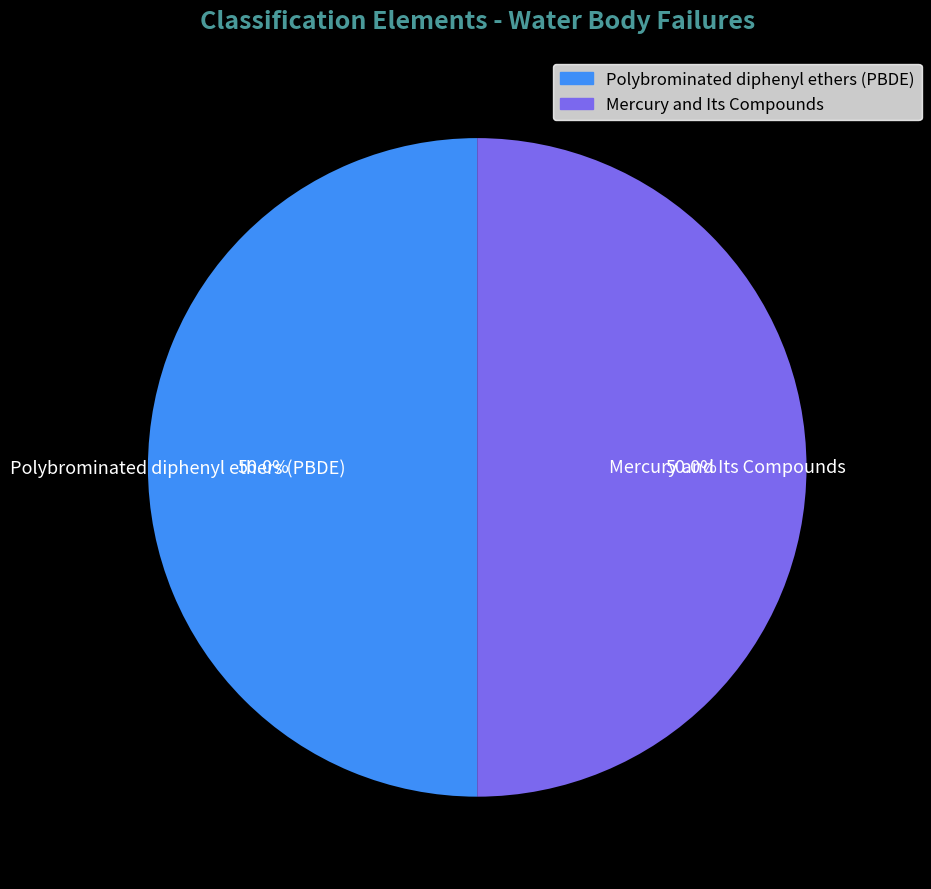

Combined, do Mercury and Its Compounds and Polybrominated diphenyl ethers (PBDE) account for over 50%?

Yes